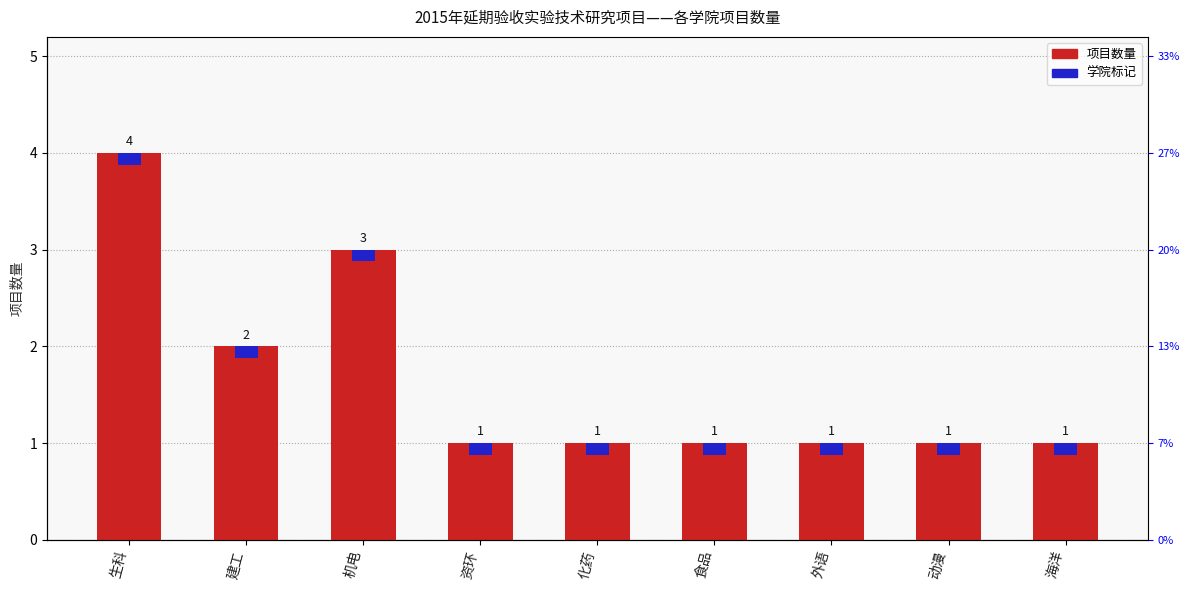

How many values are between 1 and 2?

7